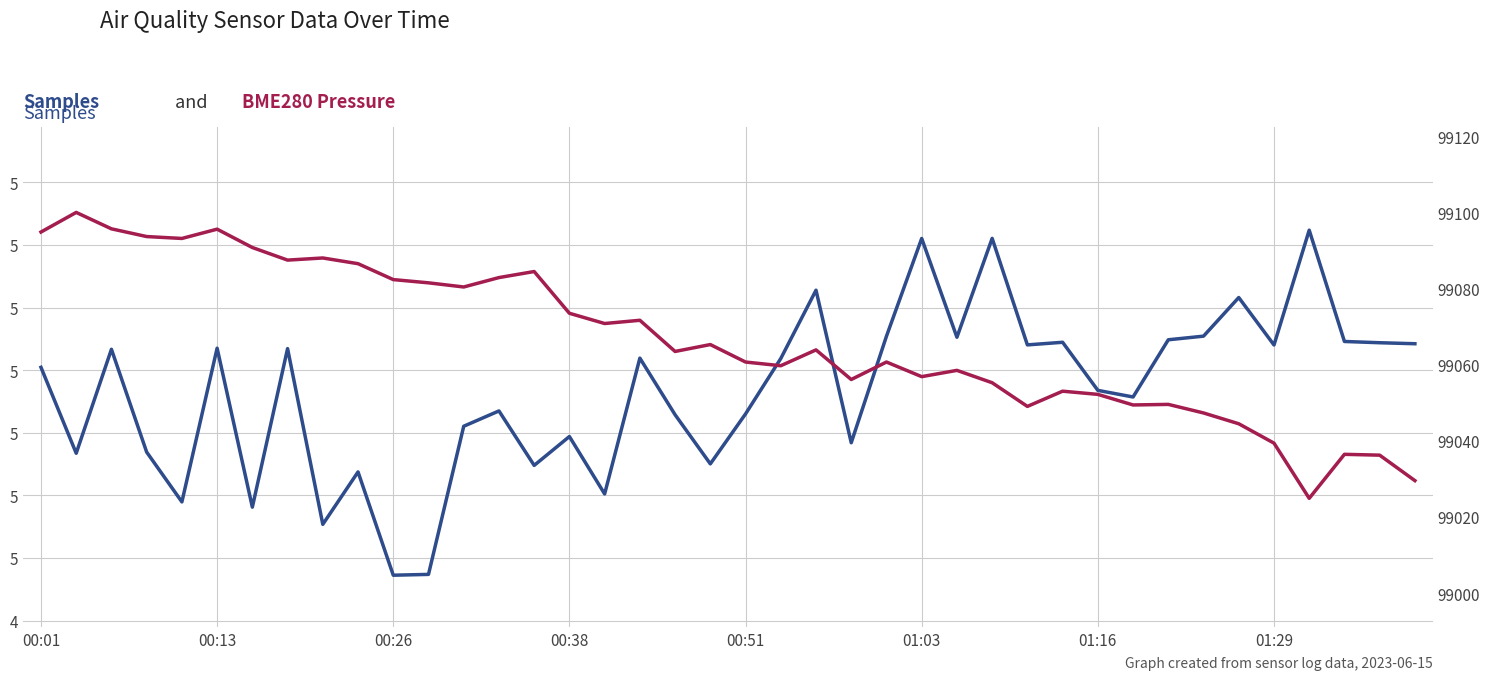

Count the number of categories in the chart.

40